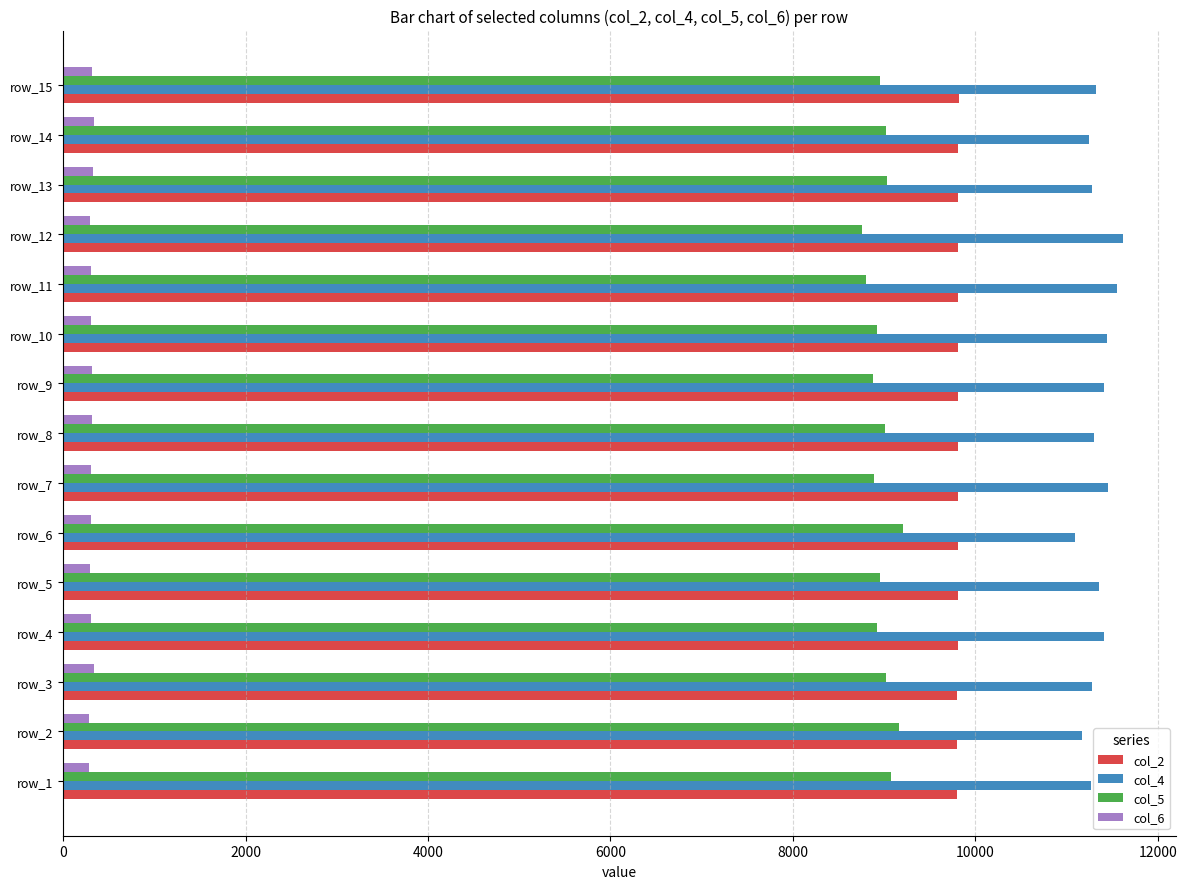

What is the spread (max minus min) of values at row_3?

10941